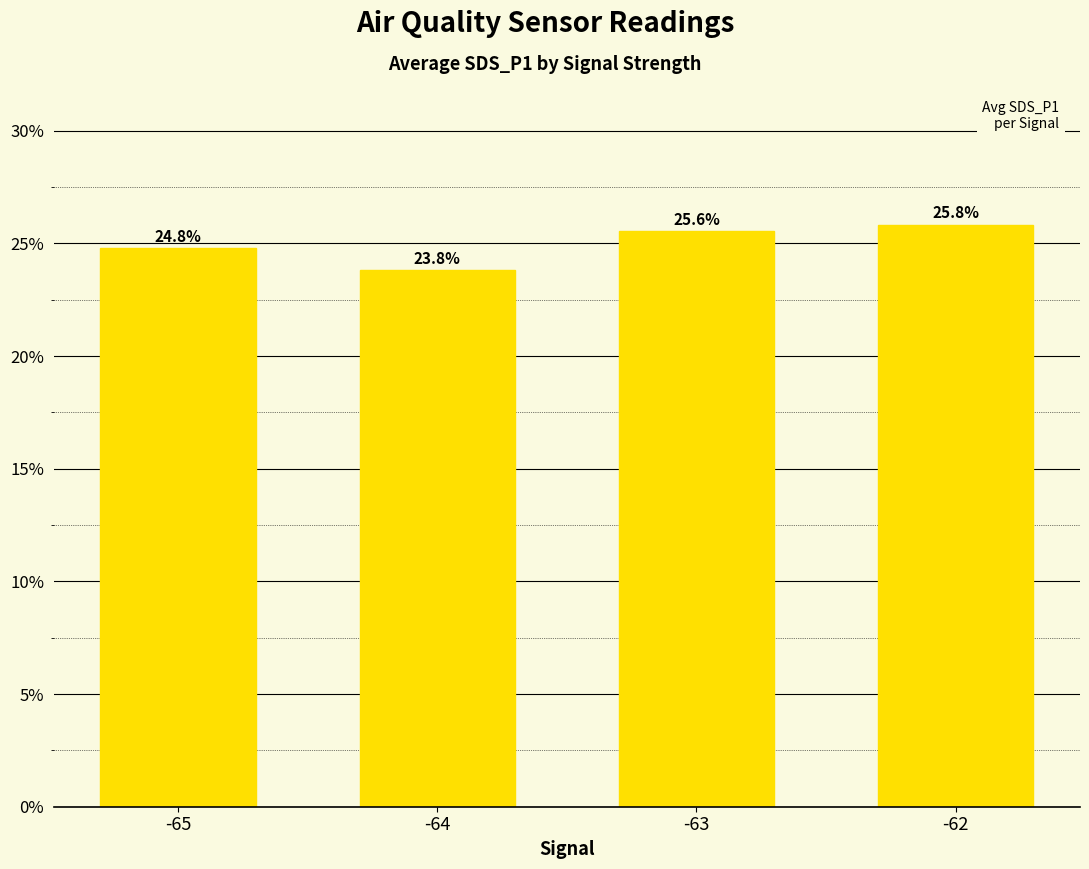

At which category does the chart reach its peak across all series?

-62